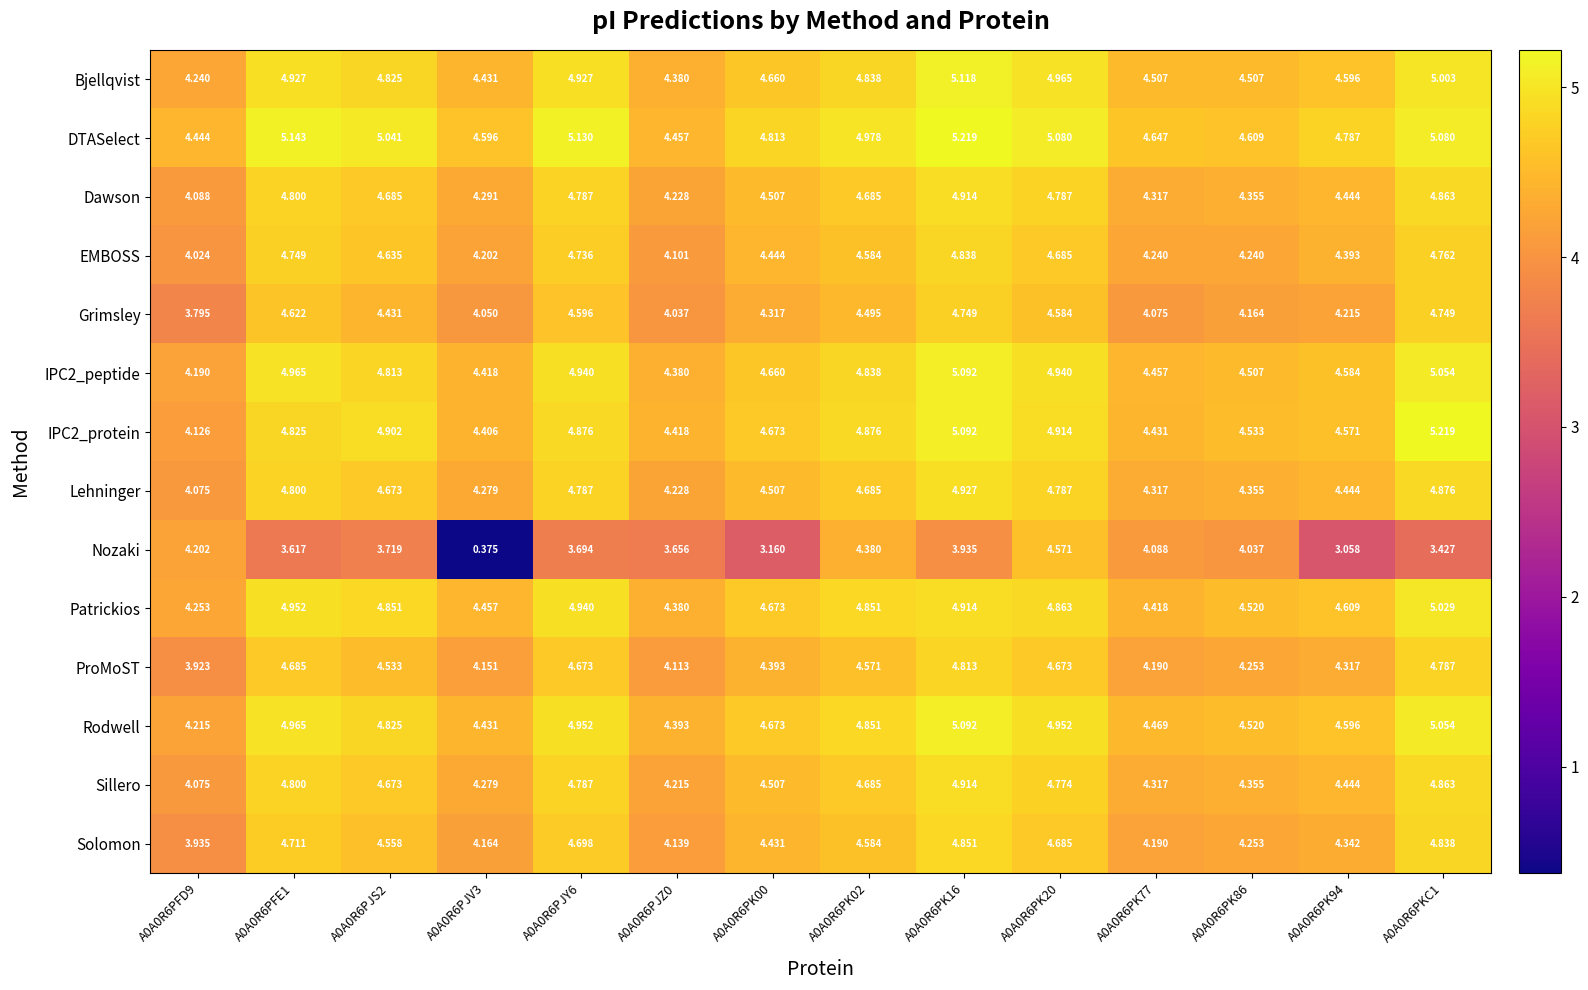

Which series has the largest range (max minus min)?

Nozaki